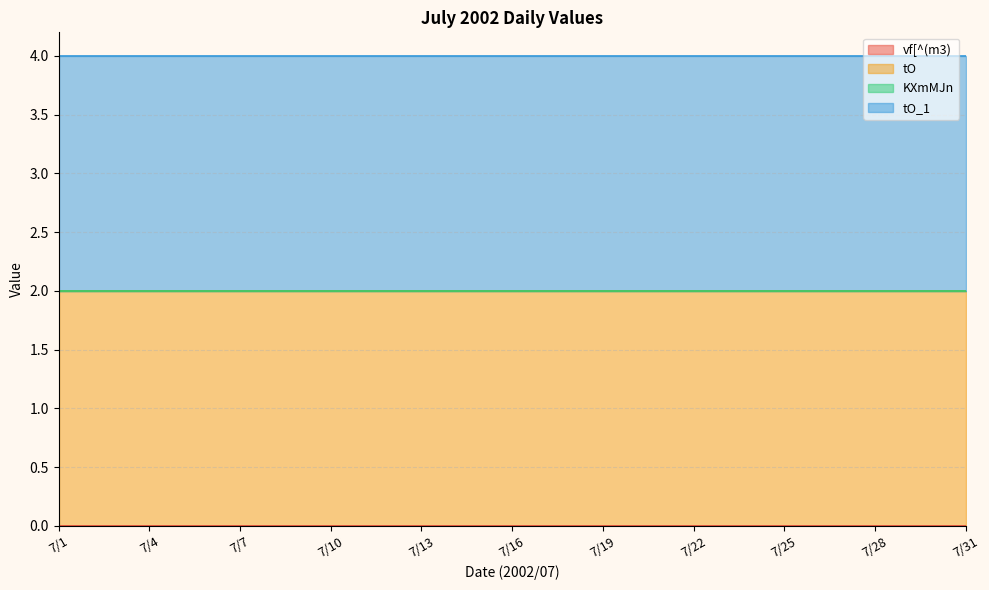

Which series has the largest total across all categories?

tO